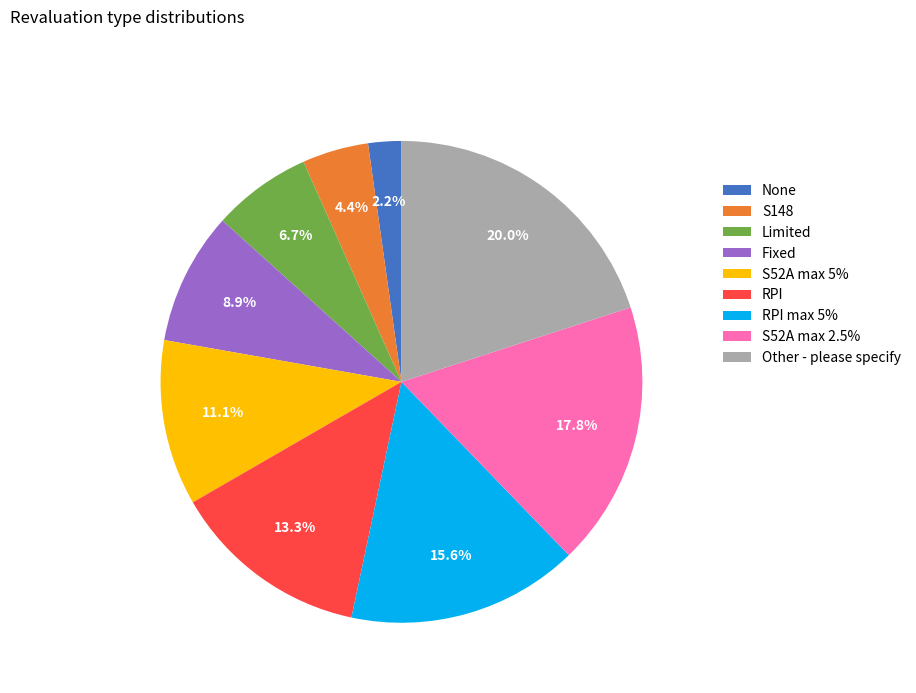

What percentage is the RPI slice, to the nearest percent?

13%